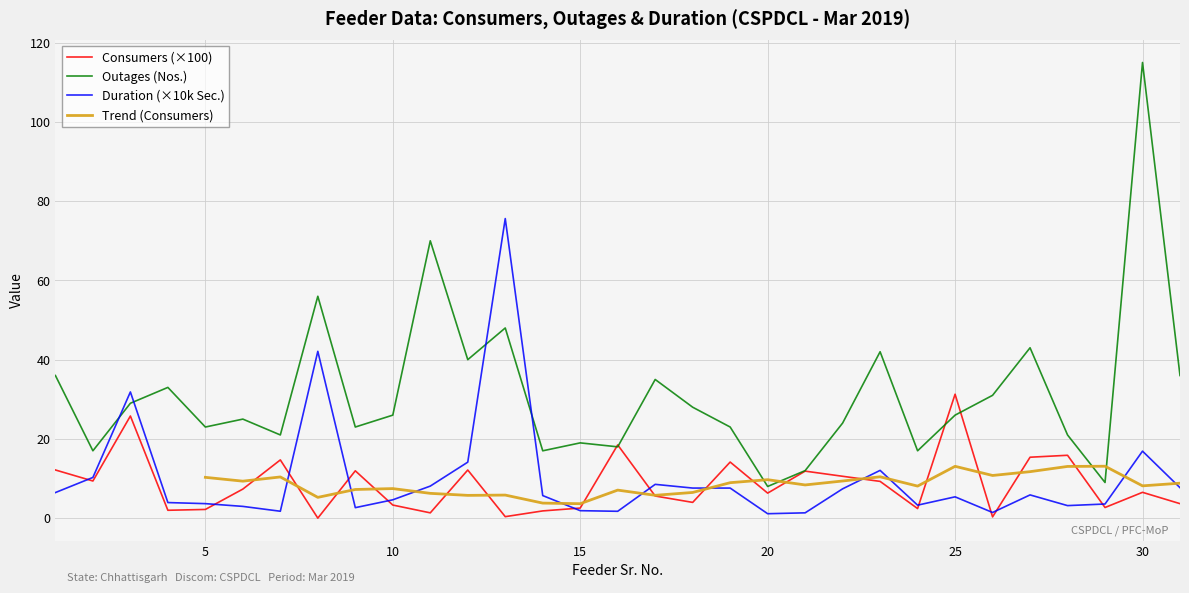

The value of Number of Consumers at 29 is 2.7. True or false?

True